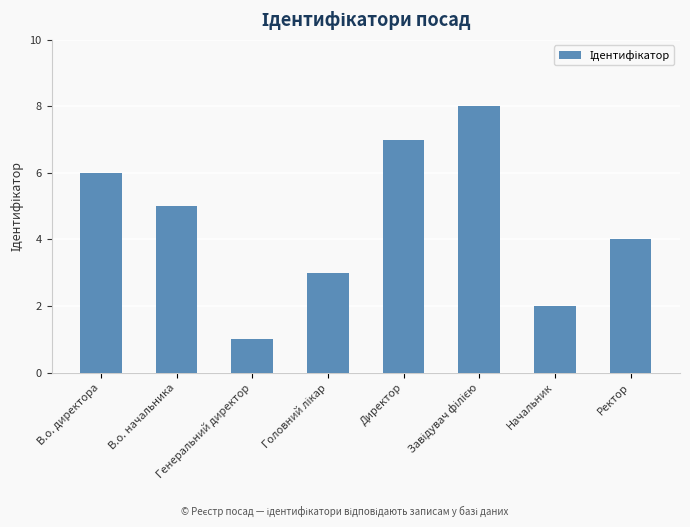

At which category does the chart reach its minimum across all series?

Генеральний директор